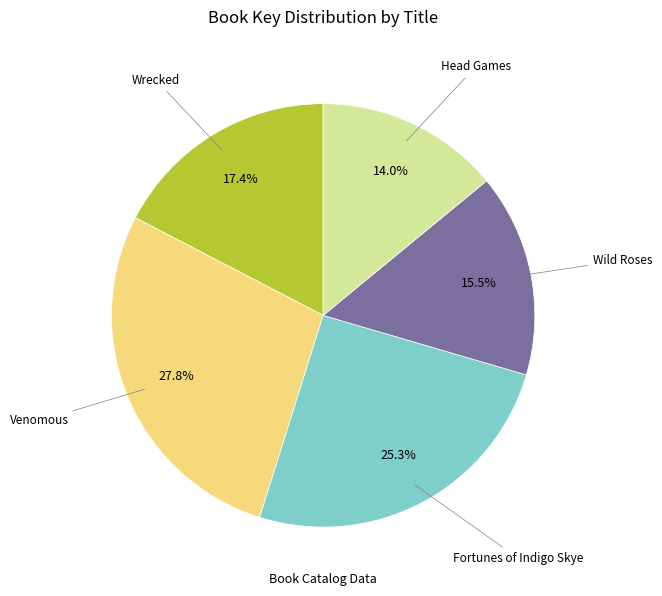

How many segments does this pie chart have?

5